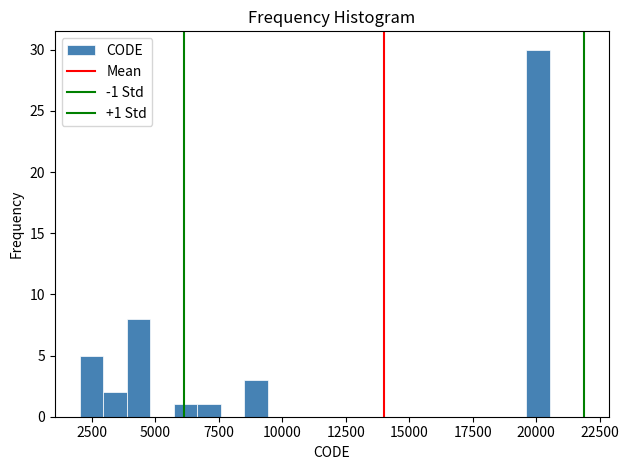

Read against the x-axis, roughly where is the centre of the tallest bar?

20000